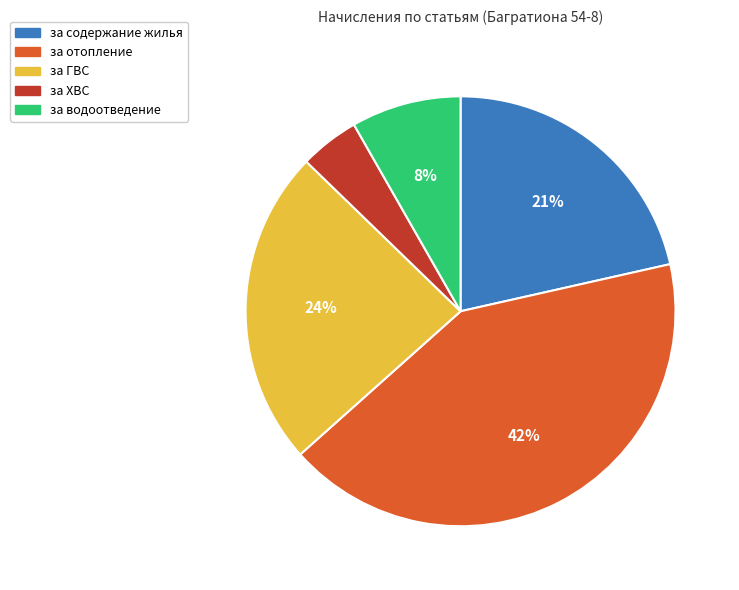

Combined, do за ГВС and за содержание жилья account for over 50%?

No